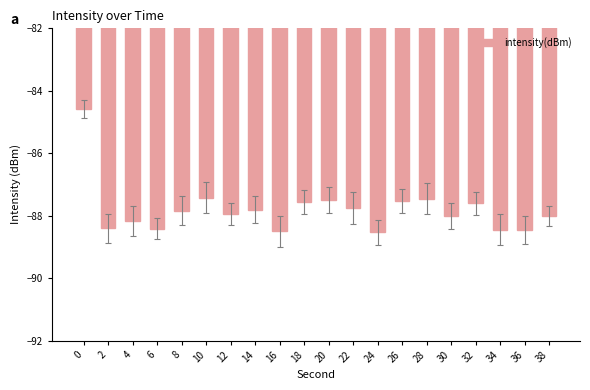

The value at 16 is -54.3. True or false?

False